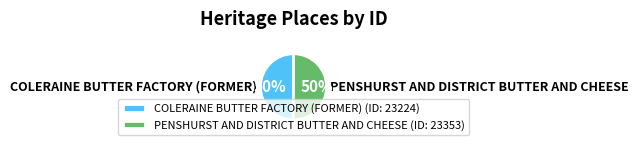

How many segments does this pie chart have?

2